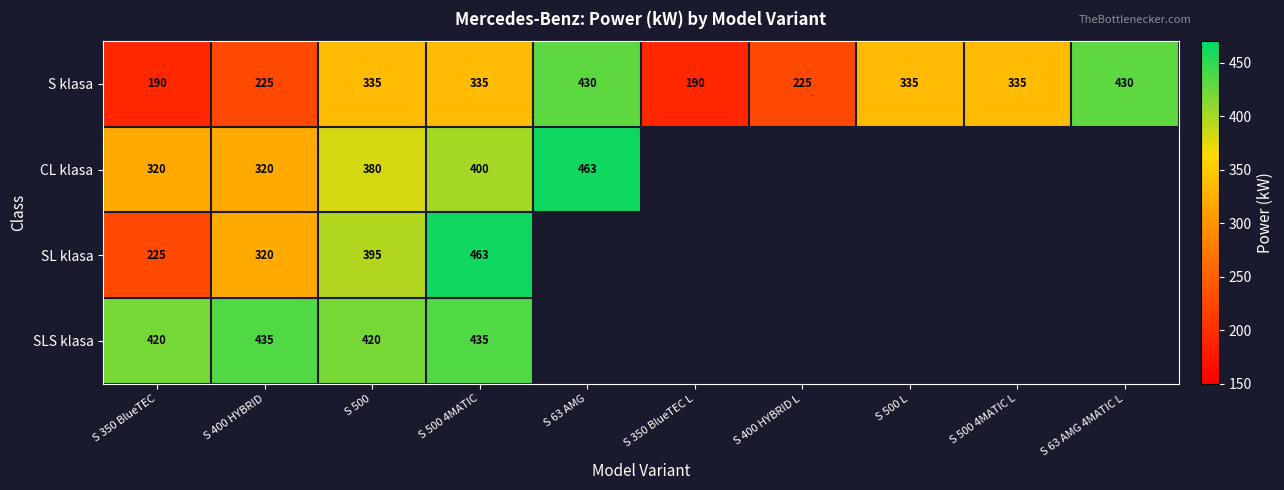

What is the total value across all series at S 400 HYBRID?

1300